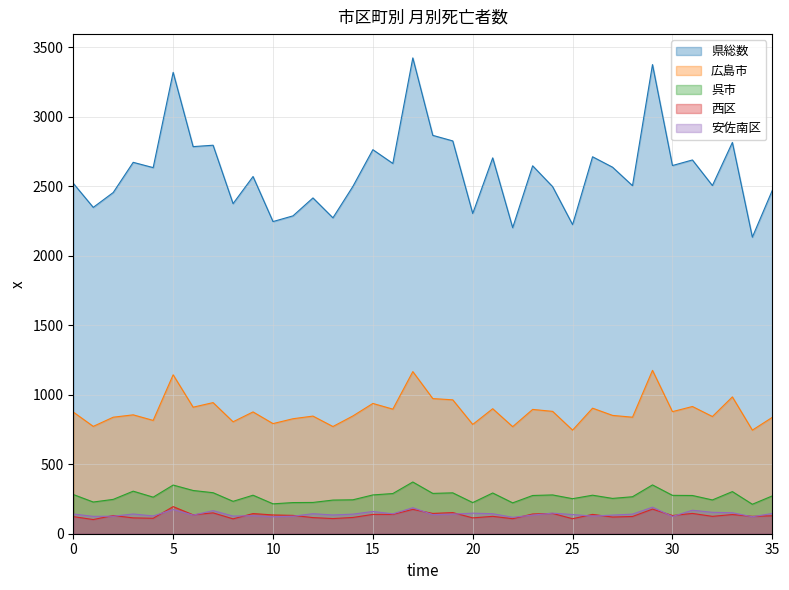

What are all the series names shown in the legend?

県総数, 広島市, 呉市, 西区, 安佐南区